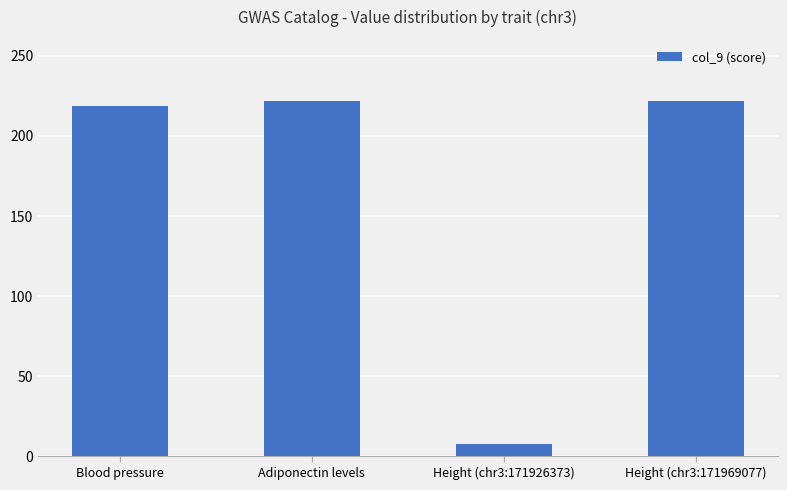

The chart shows a value of 320.4 at Adiponectin levels. True or false?

False